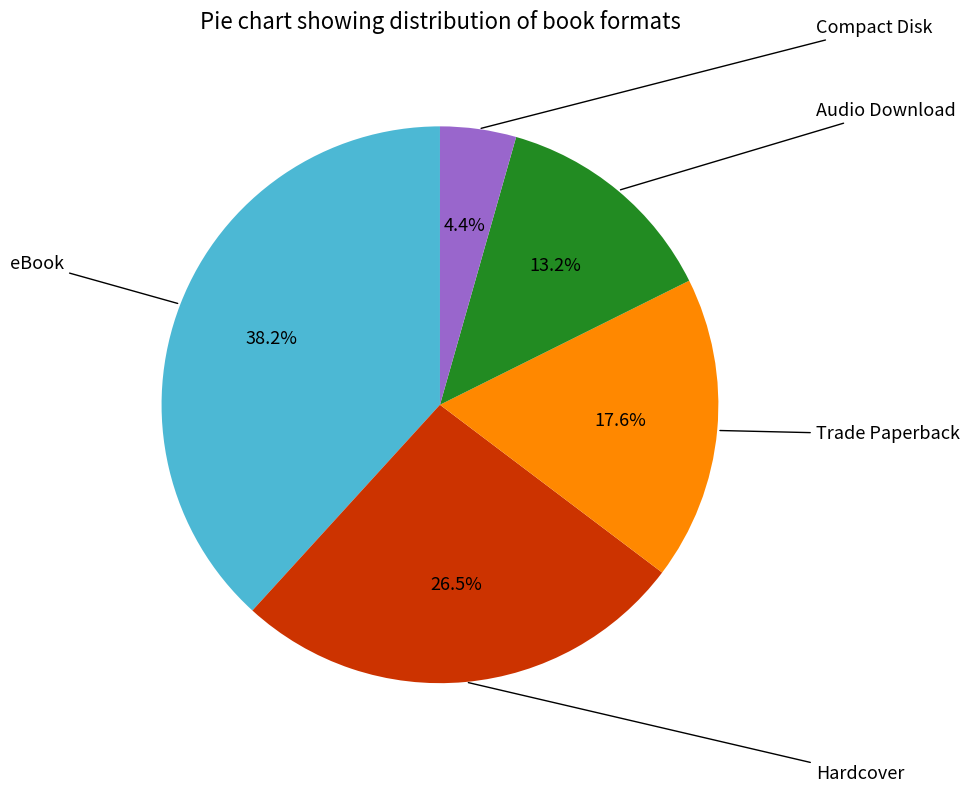

Does any single category account for the majority?

No